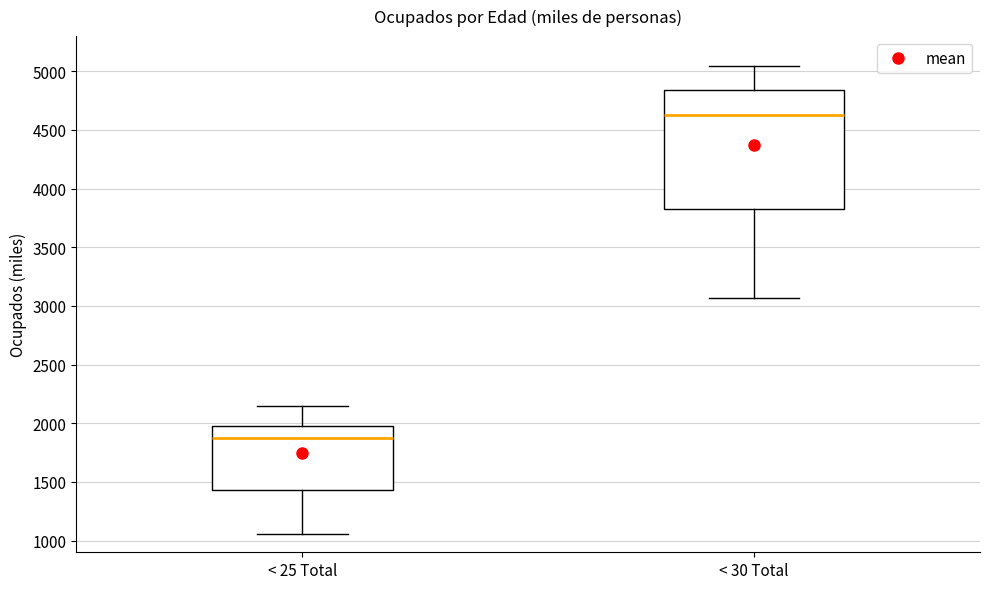

Which box's median line is the lowest?

< 25 Total